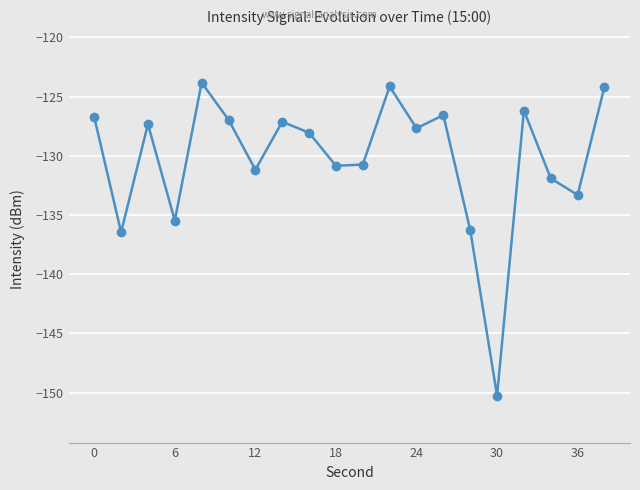

What is the minimum value shown in the chart?

-150.2